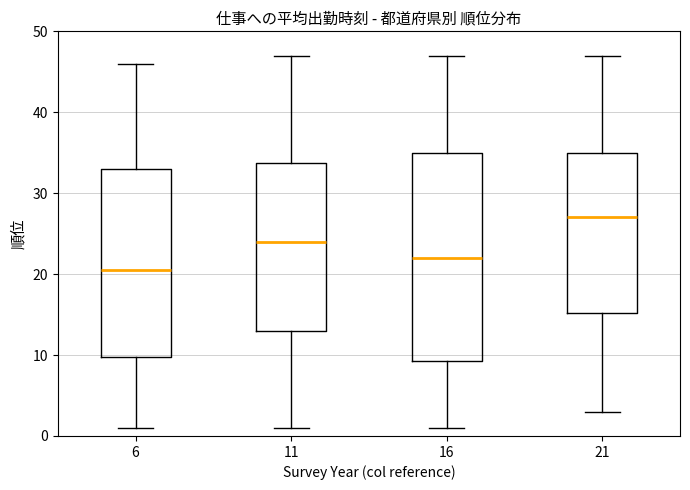

Reading left to right, read every box against the y-axis: the position of its median line, the range the box covers, and the ends of its whiskers. The values are not printed on the chart, so give them approximately, as read against the axis.

6: median 21, box 10 to 33, whiskers 1 to 46
11: median 24, box 13 to 34, whiskers 1 to 47
16: median 22, box 9 to 35, whiskers 1 to 47
21: median 27, box 15 to 35, whiskers 3 to 47